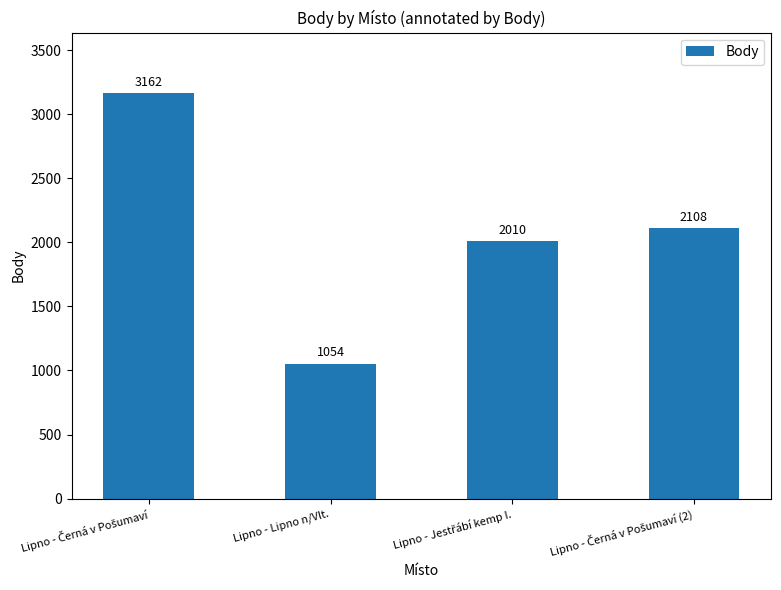

What is the minimum value shown in the chart?

1054